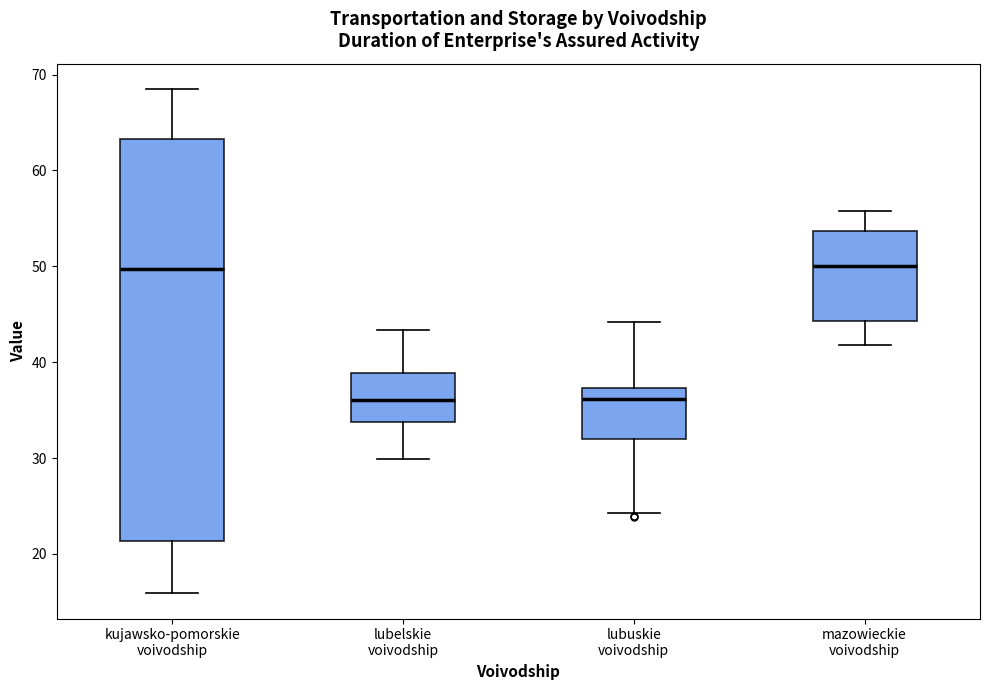

Reading left to right, read every box against the y-axis: the position of its median line, the range the box covers, and the ends of its whiskers. The values are not printed on the chart, so give them approximately, as read against the axis.

kujawsko-pomorskie voivodship: median 50, box 21 to 63, whiskers 16 to 69
lubelskie voivodship: median 36, box 34 to 39, whiskers 30 to 43
lubuskie voivodship: median 36, box 32 to 37, whiskers 24 to 44
mazowieckie voivodship: median 50, box 44 to 54, whiskers 42 to 56